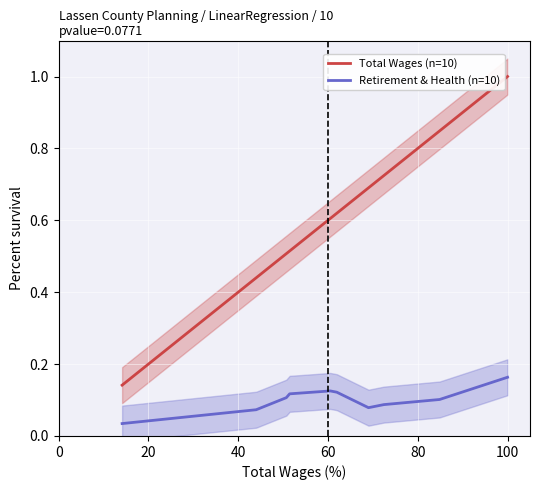

True or false: Total Wages (n=10) and Retirement & Health (n=10) cross at least once.

False